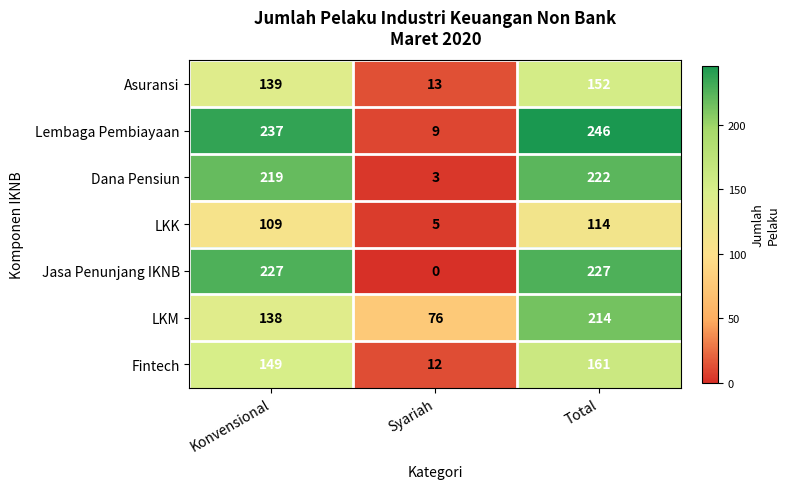

The Jasa Penunjang IKNB series shows 152 at Total. True or false?

False